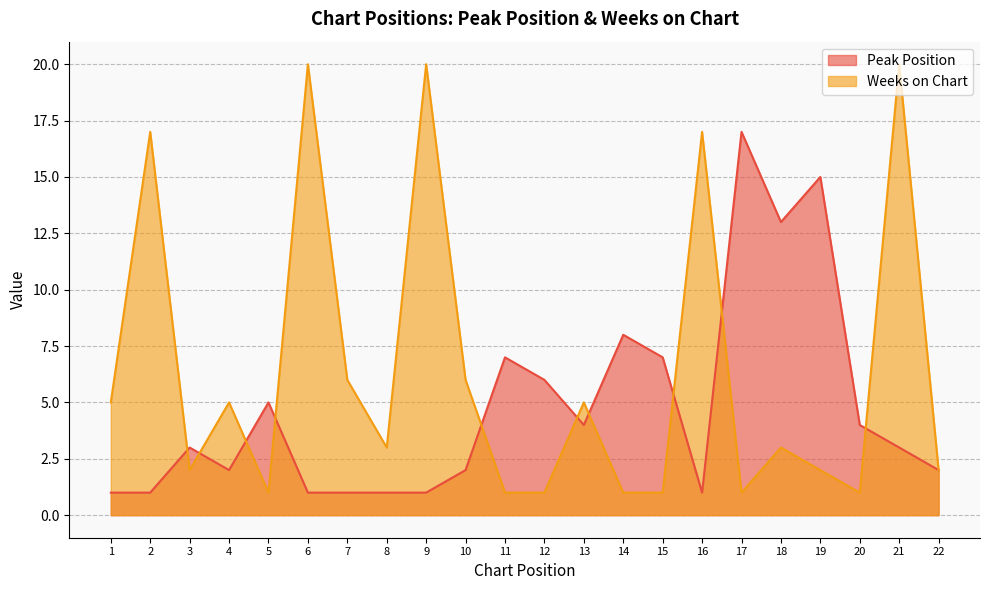

What is the greatest value displayed?

20